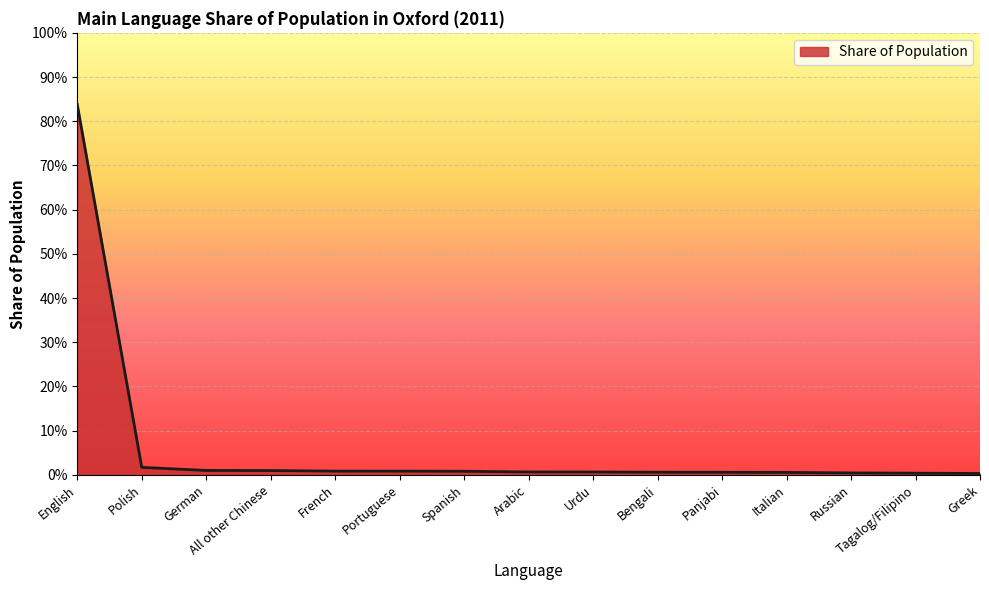

Is this an area chart (filled region under the line)?

Yes